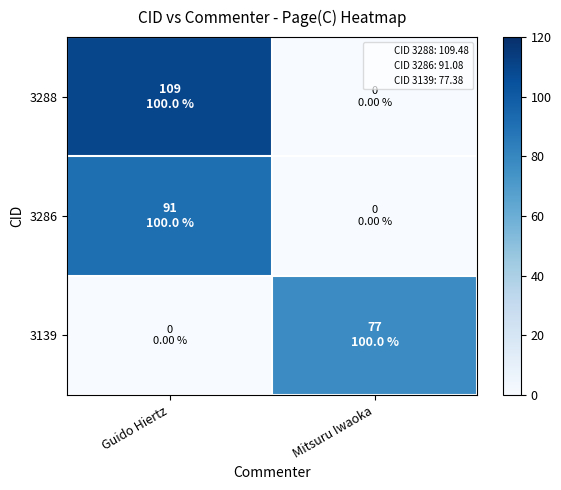

Which series has the largest range (max minus min)?

3288